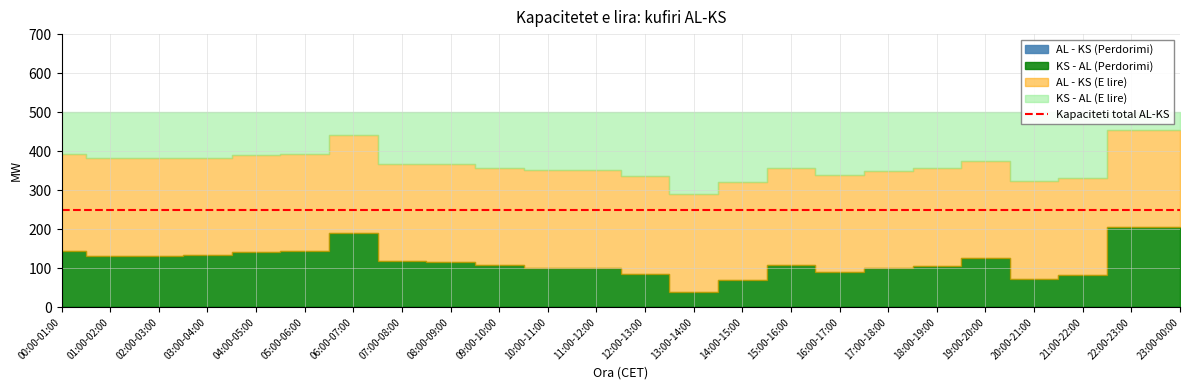

At which label does KS - AL (Perdorimi) reach its peak?

22:00-23:00